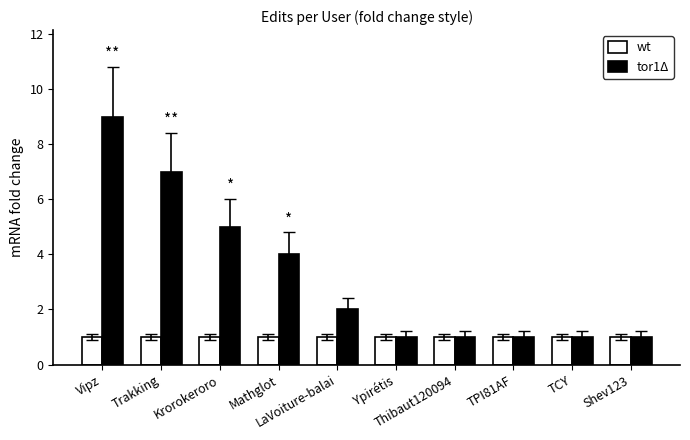

How many groups of bars are there?

10